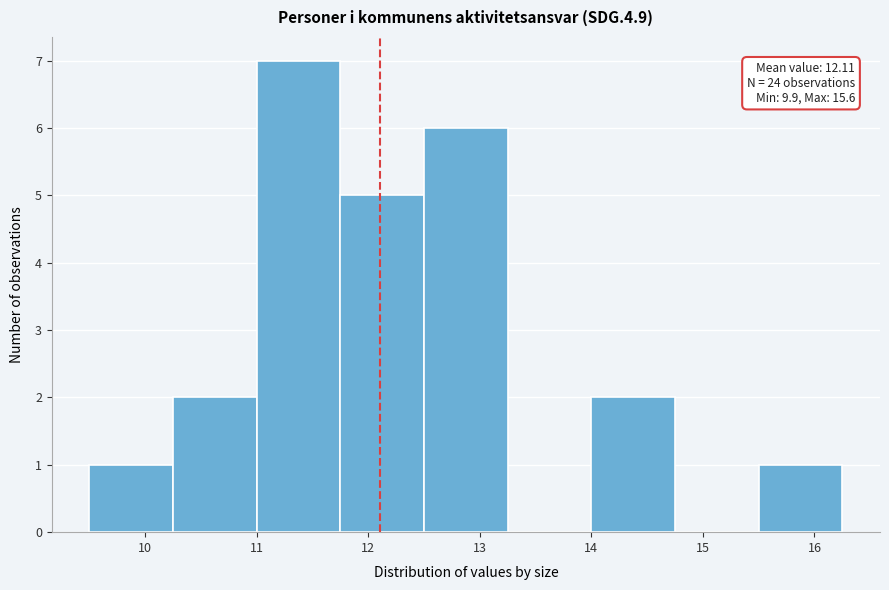

Which range on the x-axis has the tallest bar?

11.00 to 11.75